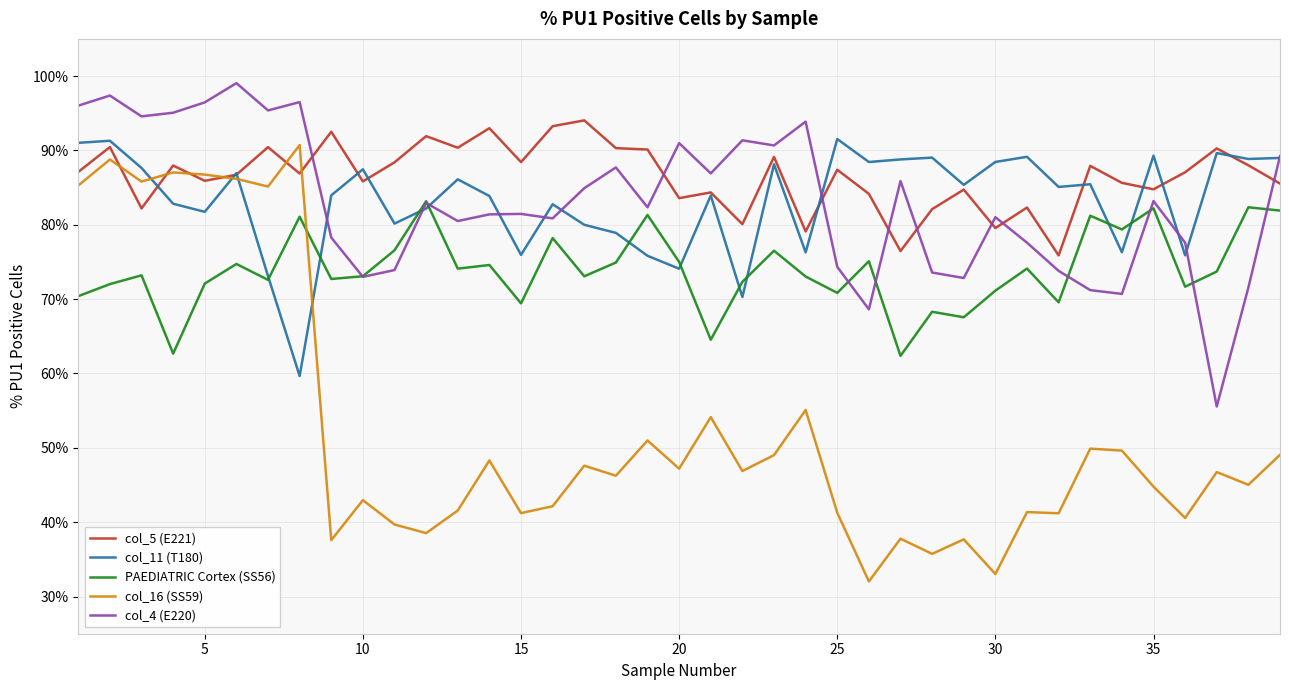

Does the chart display data point markers on the line(s)?

No